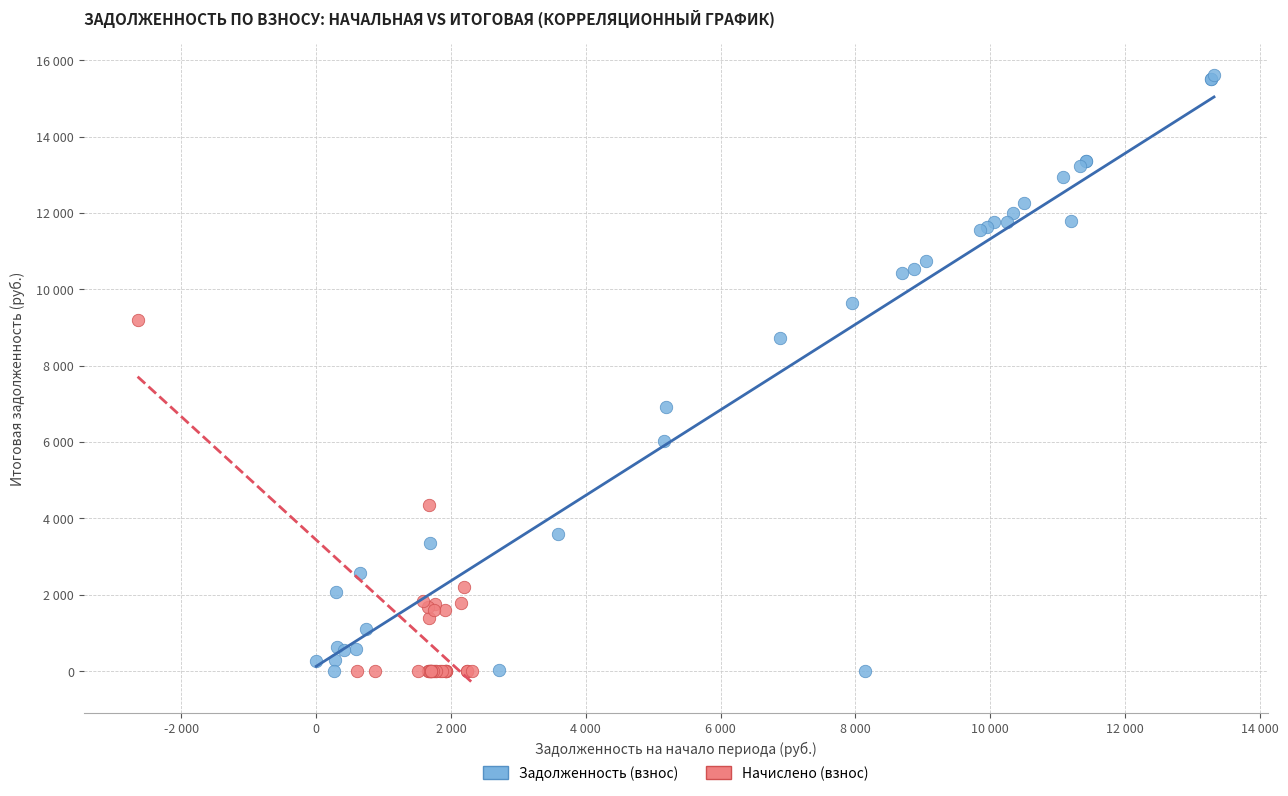

Which series has the widest spread of Y values?

Задолженность (взнос)